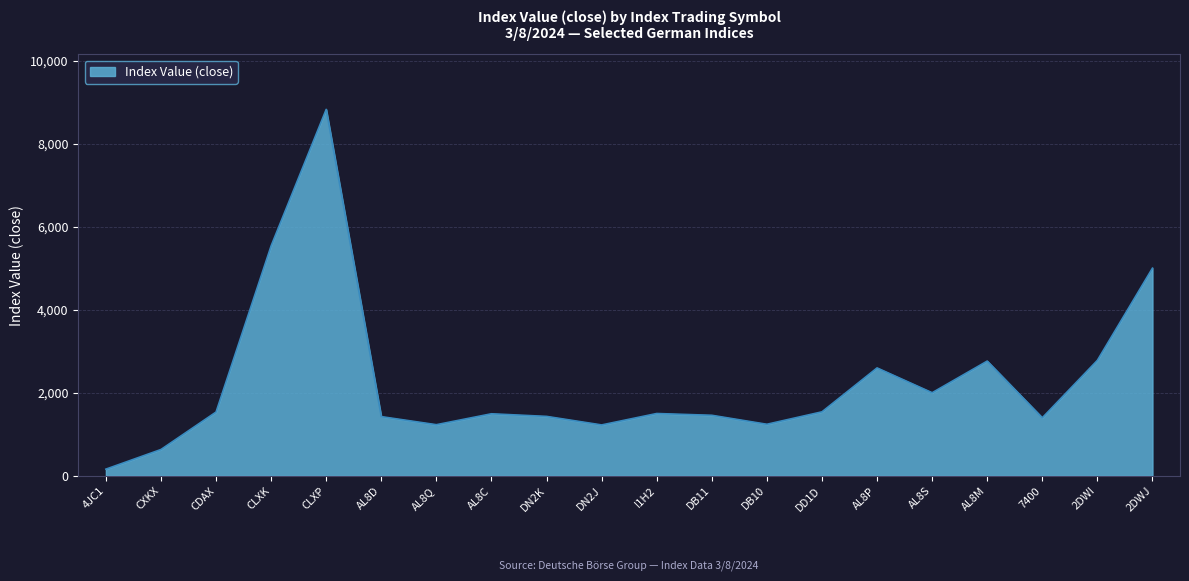

Approximately how many times larger is the value at DD1D compared to CXKX?

2.4